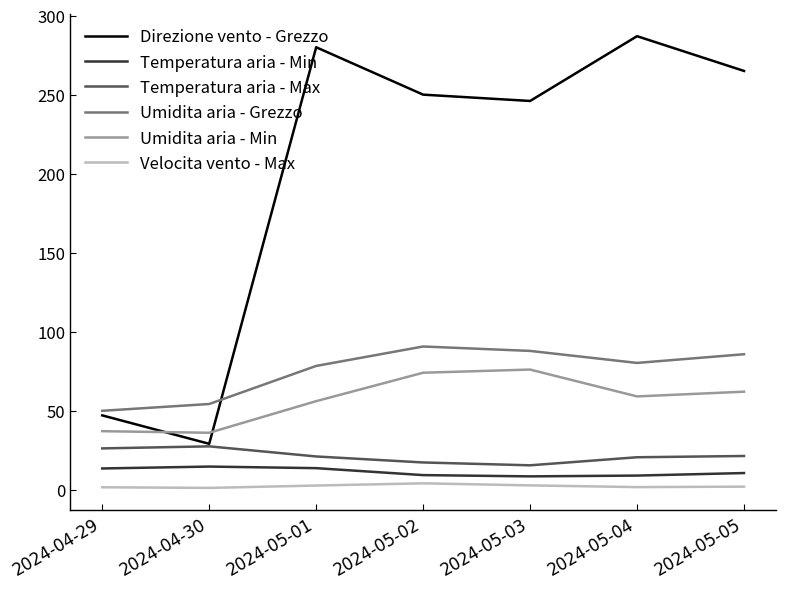

The value of Direzione vento - Grezzo at 2024-05-03 is 374.0. True or false?

False